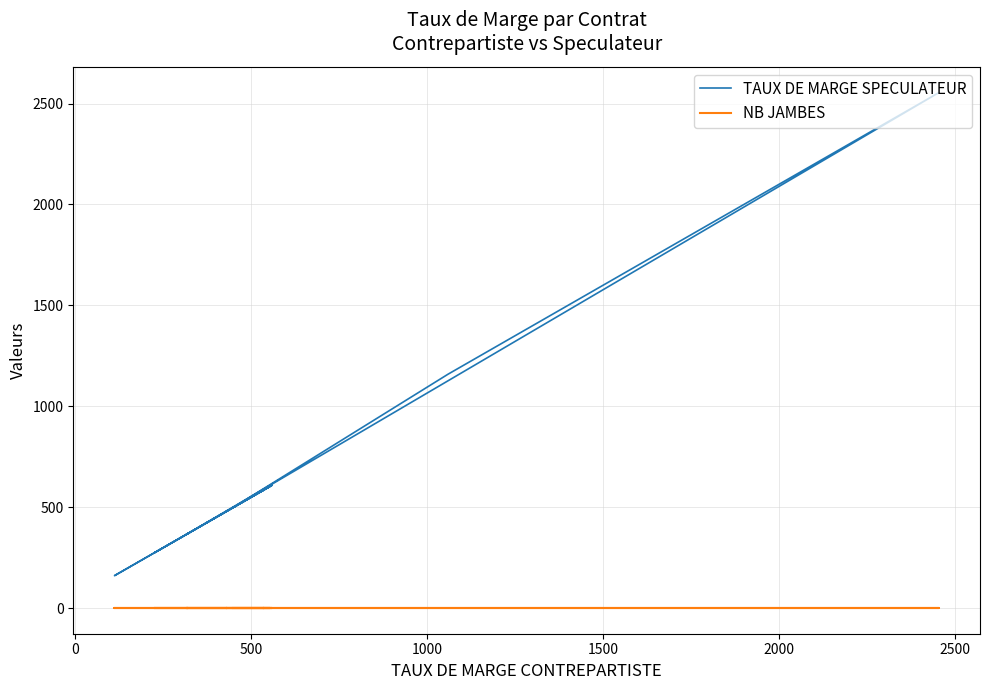

Which series has the largest range (max minus min)?

TAUX DE MARGE SPECULATEUR